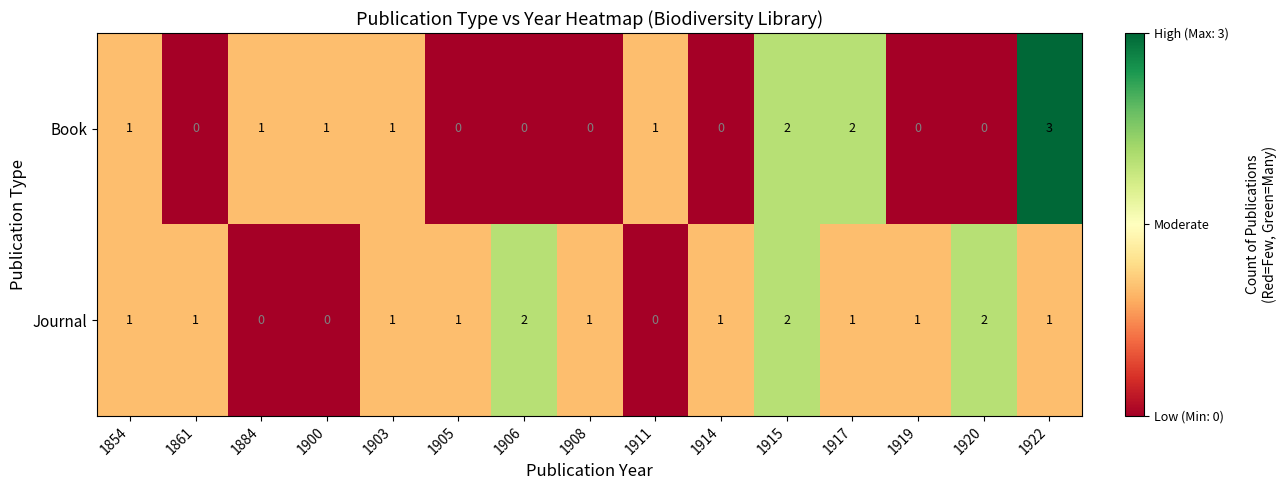

Which series changed the most between 1911 and 1920?

Journal